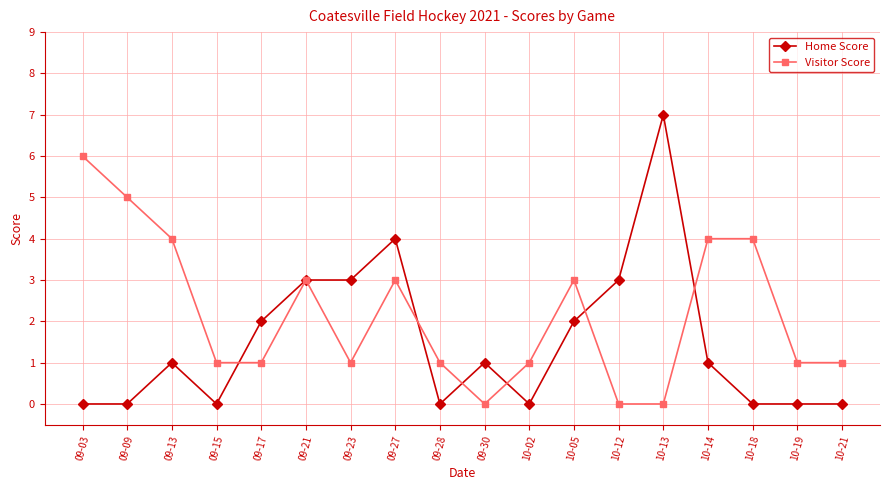

What are all the series names shown in the legend?

Home Score, Visitor Score